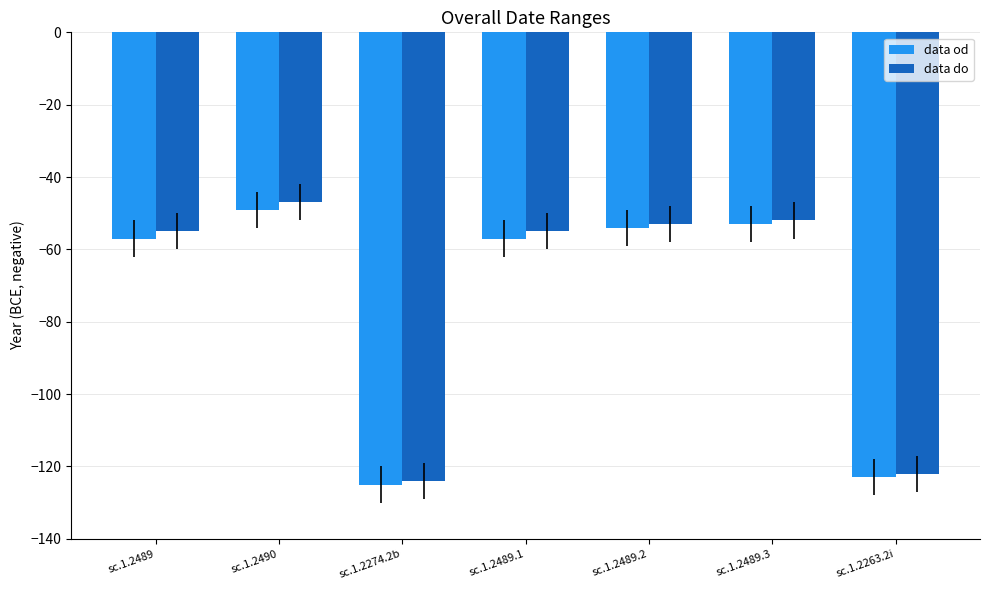

How many bars are there in total?

14